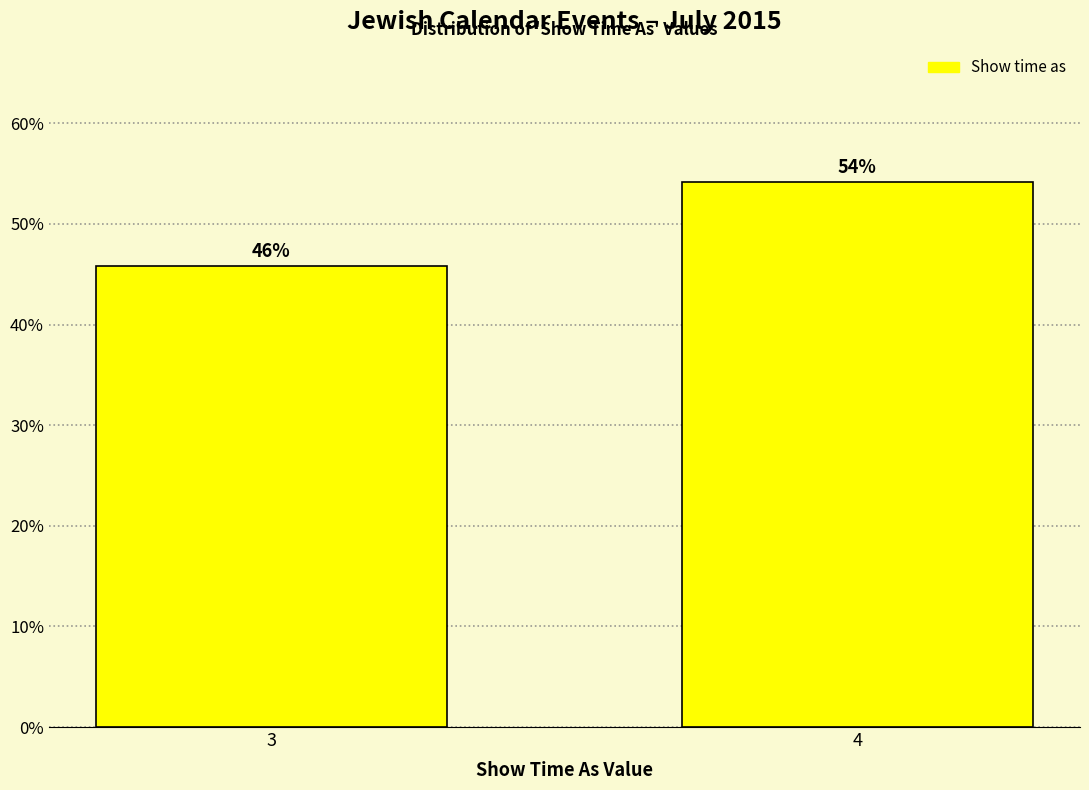

What is the minimum value shown in the chart?

45.8